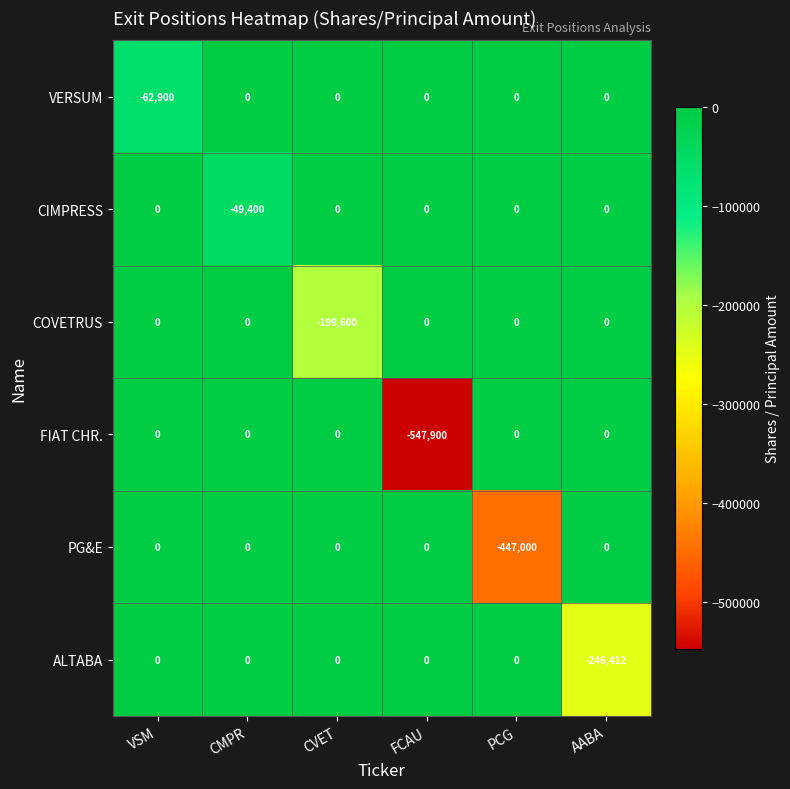

What is the minimum value shown in the chart?

-547900